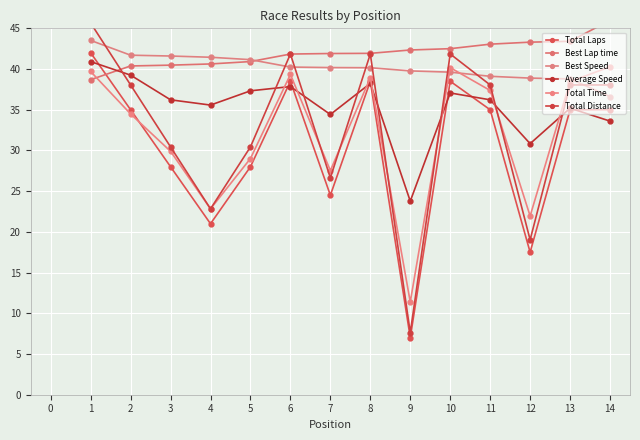

Between 4 and 8, which series saw the biggest shift?

Total Distance